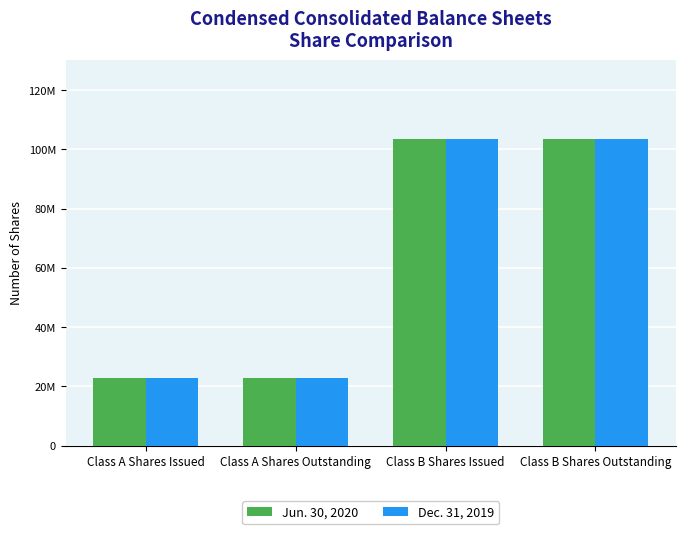

What is the difference between the maximum and minimum values in the Jun. 30, 2020 series?

80700000